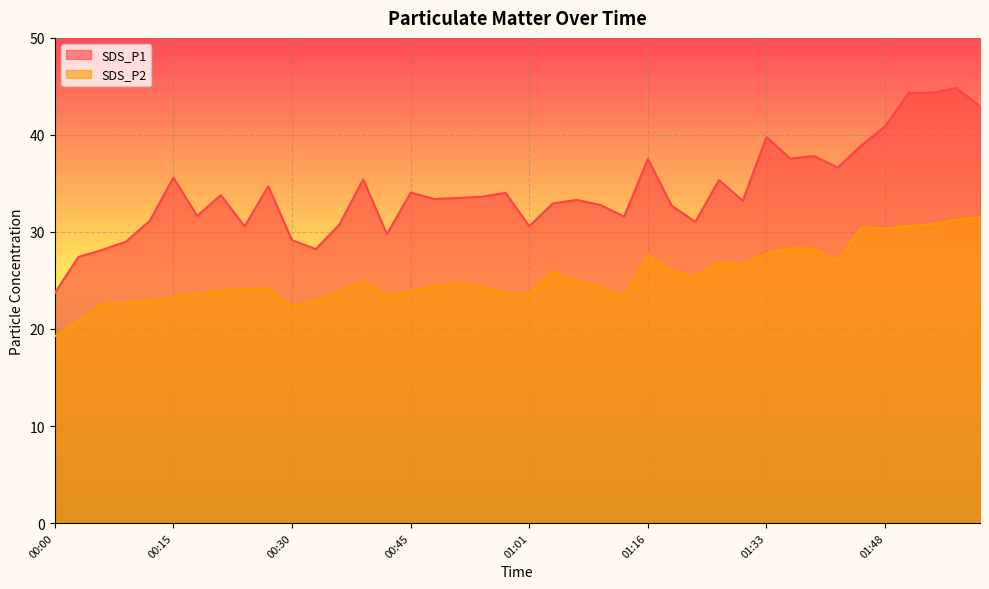

At which category is the sum across all series the highest?

01:57